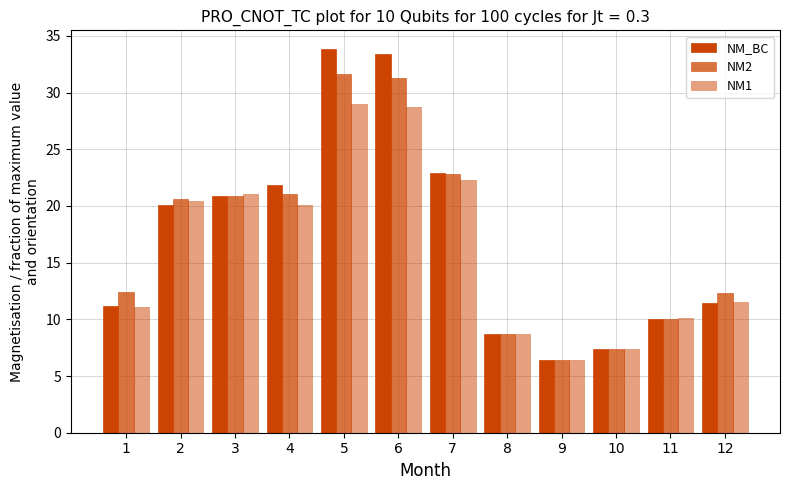

Is it true that NM1 equals 9.2 at 9?

False